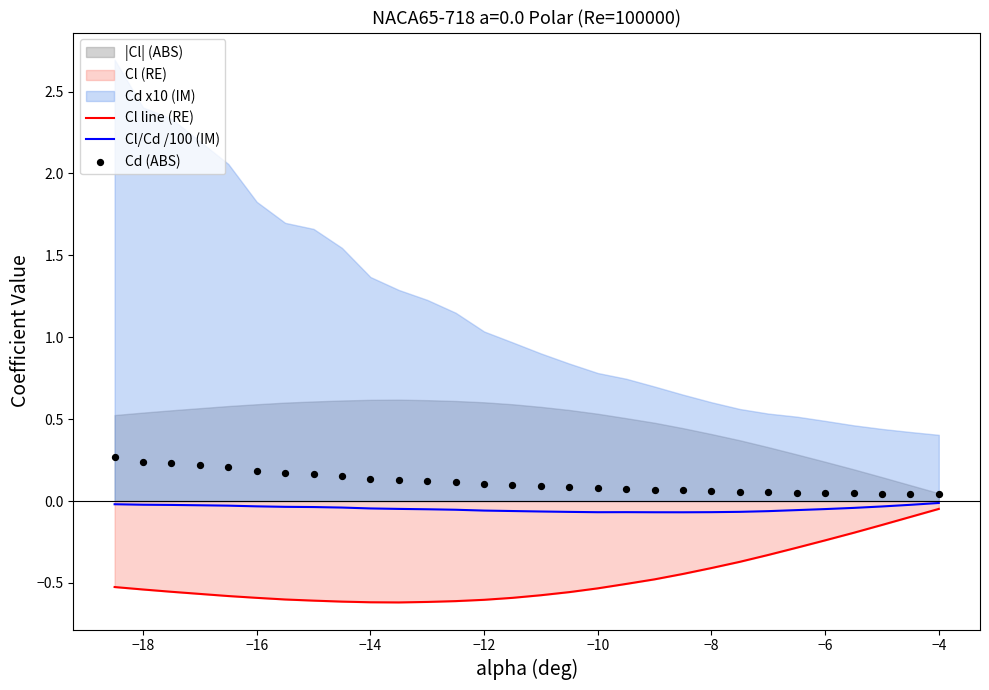

Is it true that Cl/Cd /100 (IM) equals -0.0 at −4?

True